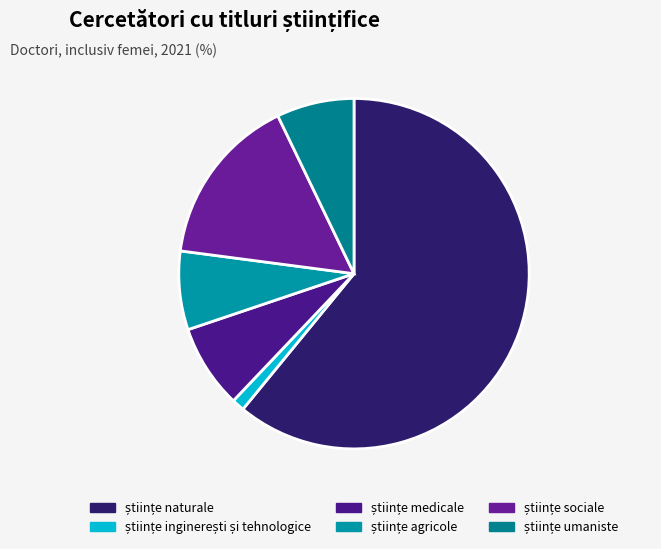

Is it true that științe agricole is 17% of the pie?

False